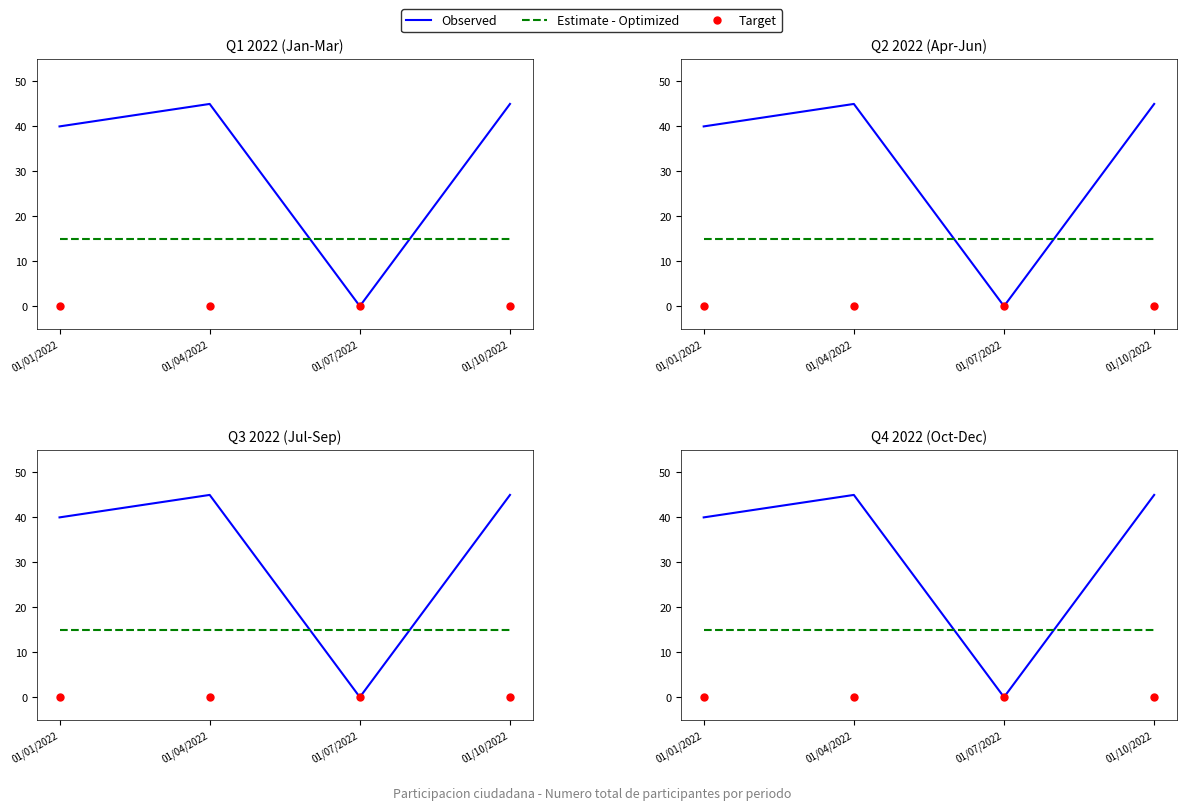

True or false: Target has more than 2 points higher than both neighbors.

False